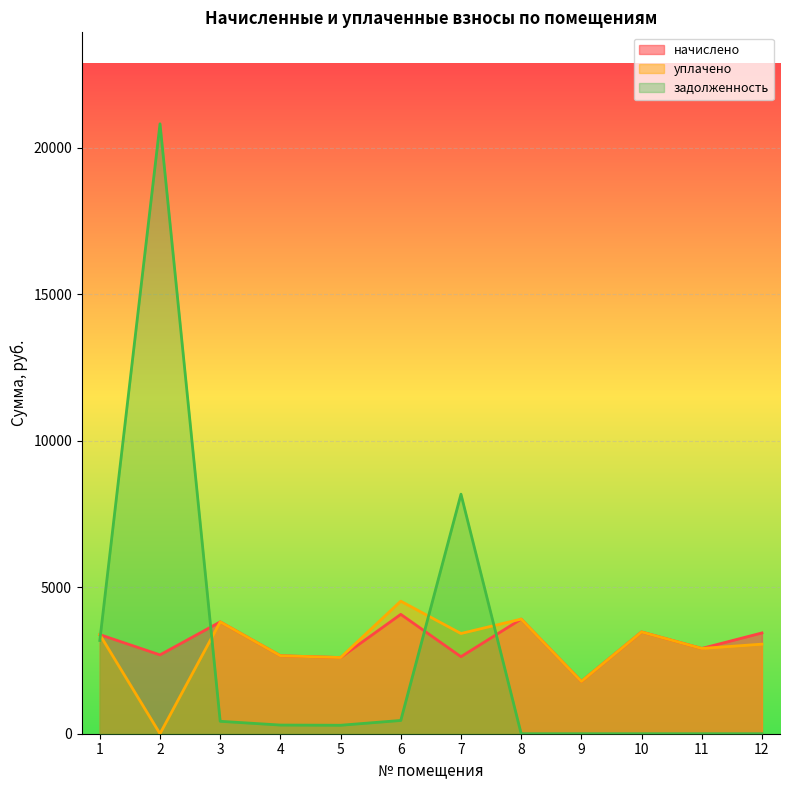

Reading left to right, transcribe all the data shown in this chart.

начислено: 1=3381.9	2=2690.3	3=3816.0	4=2661.7	5=2599.7	6=4073.6	7=2628.3	8=3911.4	9=1784.0	10=3472.6	11=2909.7	12=3439.2
уплачено: 1=3382.2	2=0.0	3=3816.0	4=2661.7	5=2599.7	6=4523.2	7=3420.2	8=3911.4	9=1784.0	10=3472.6	11=2909.7	12=3057.0
задолженность: 1=3181.5	2=20812.7	3=424.0	4=295.7	5=288.9	6=452.6	7=8174.8	8=0.0	9=0.0	10=0.0	11=0.0	12=0.0